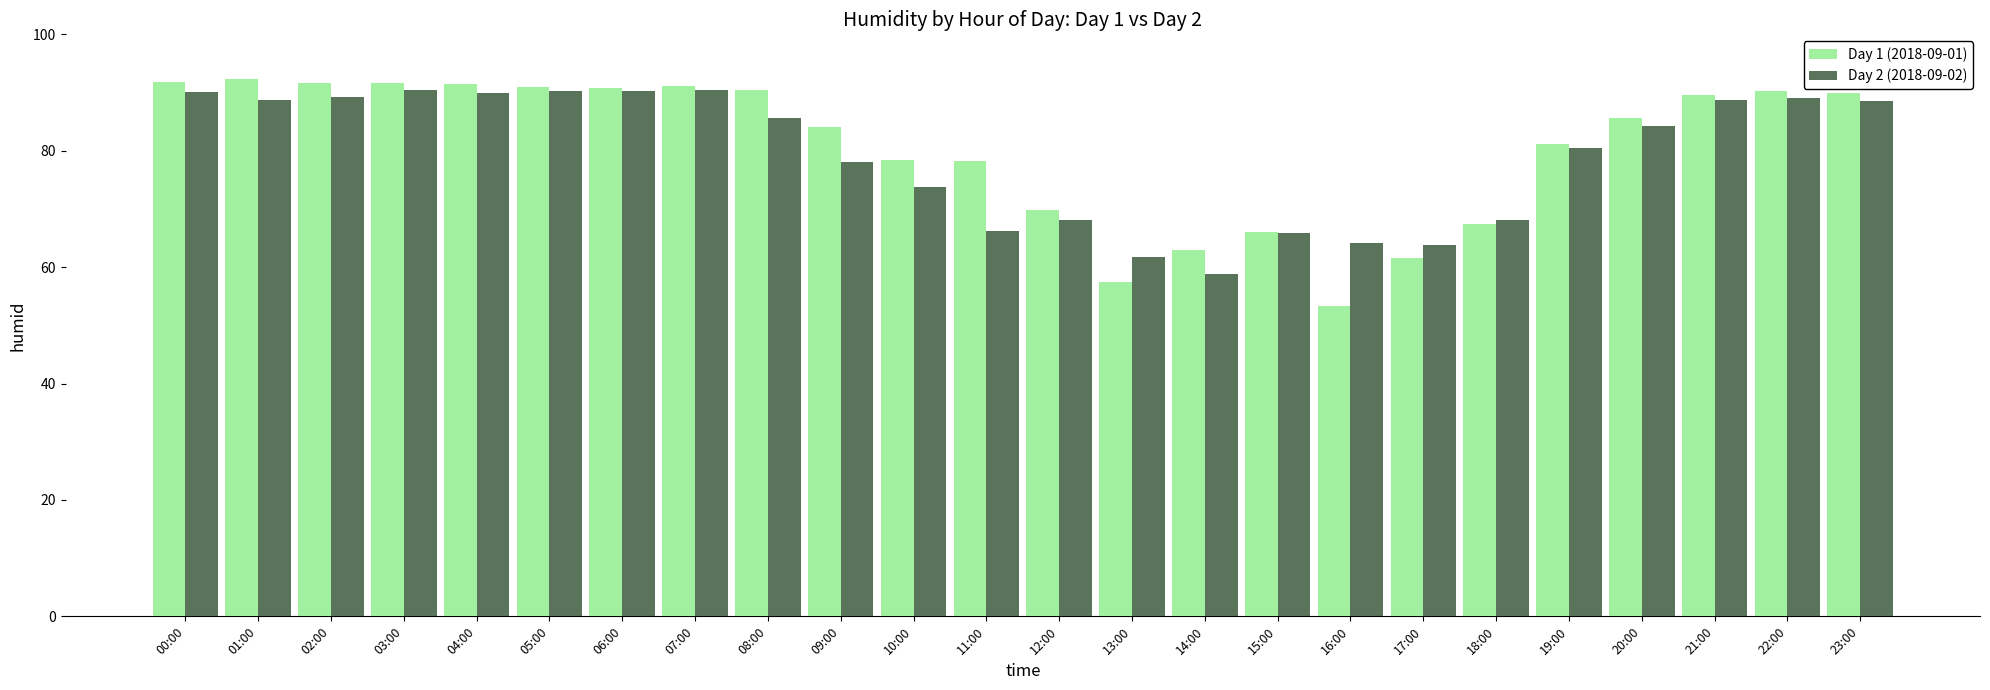

What is the label of the 4th bar from the left?

03:00